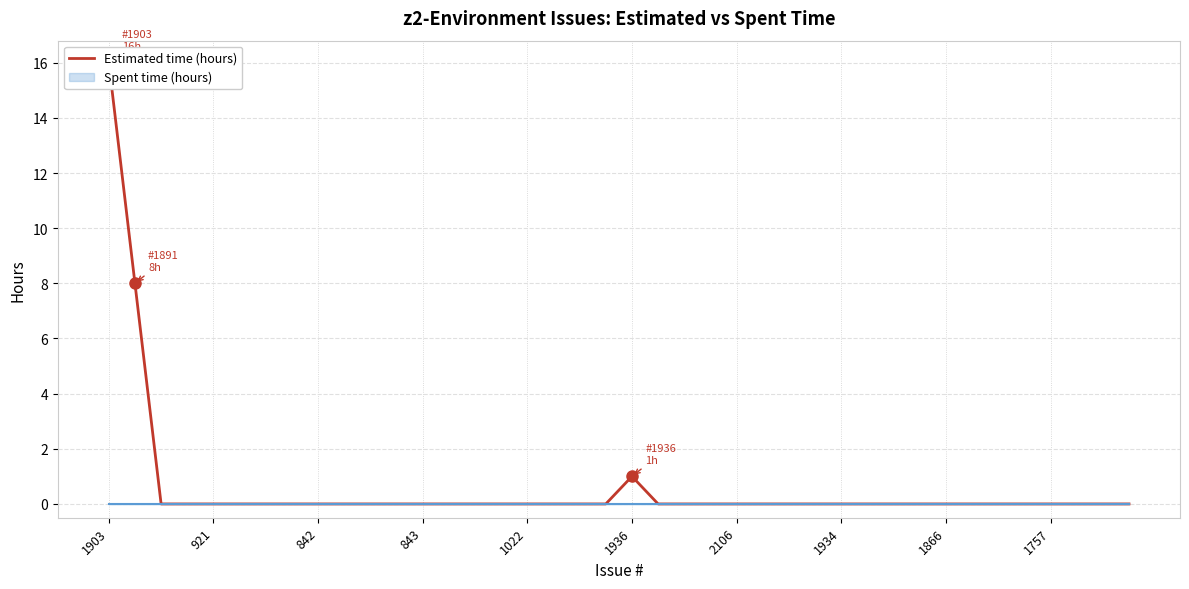

What is the greatest value displayed?

16